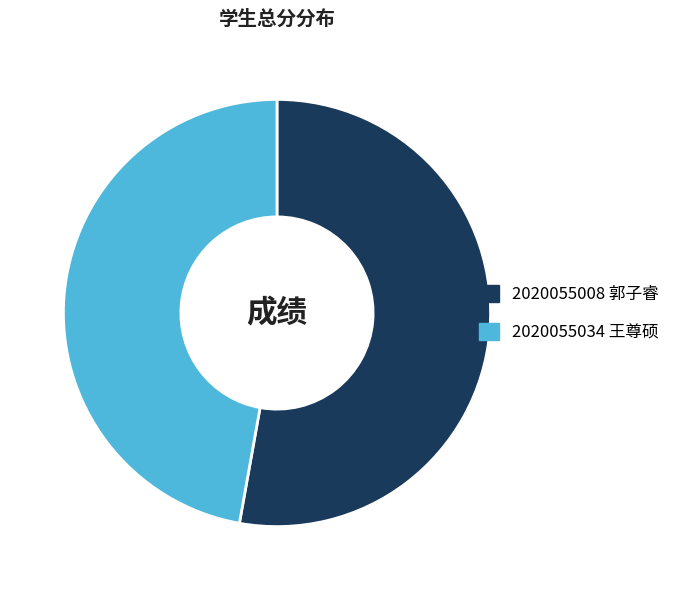

True or false: 2020055034 accounts for 6% of the total.

False